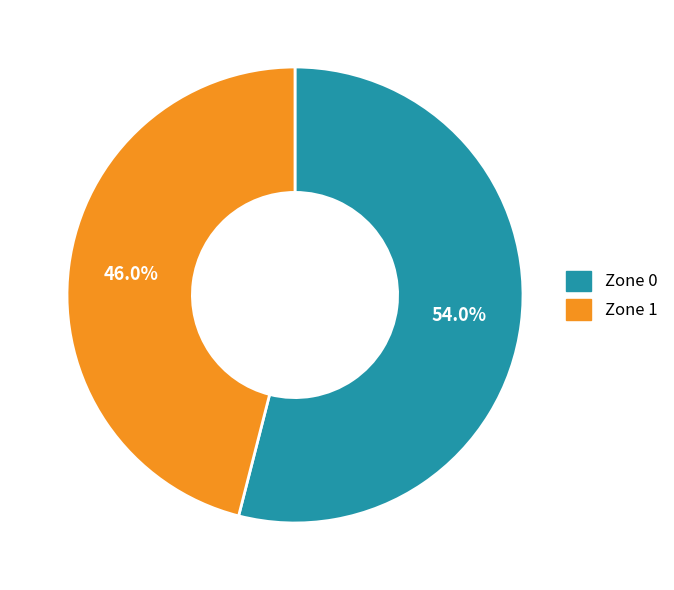

To the nearest percent, what is the combined percentage of Zone 0 and Zone 1?

100%